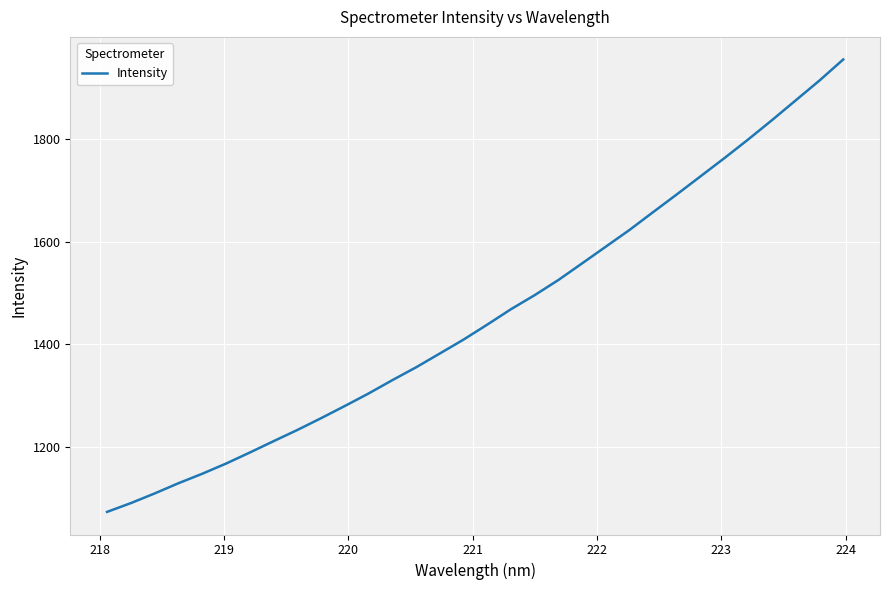

Reading left to right, list all the values displayed in this chart.

1073.2	1090.4	1109.1	1129.1	1147.5	1167.3	1188.8	1210.9	1232.7	1255.7	1279.5	1303.9	1329.9	1354.9	1381.8	1408.9	1438.2	1468.2	1495.7	1525.2	1557.7	1590.3	1622.9	1657.8	1692.4	1727.7	1762.9	1799.2	1836.7	1875.3	1913.8	1954.8